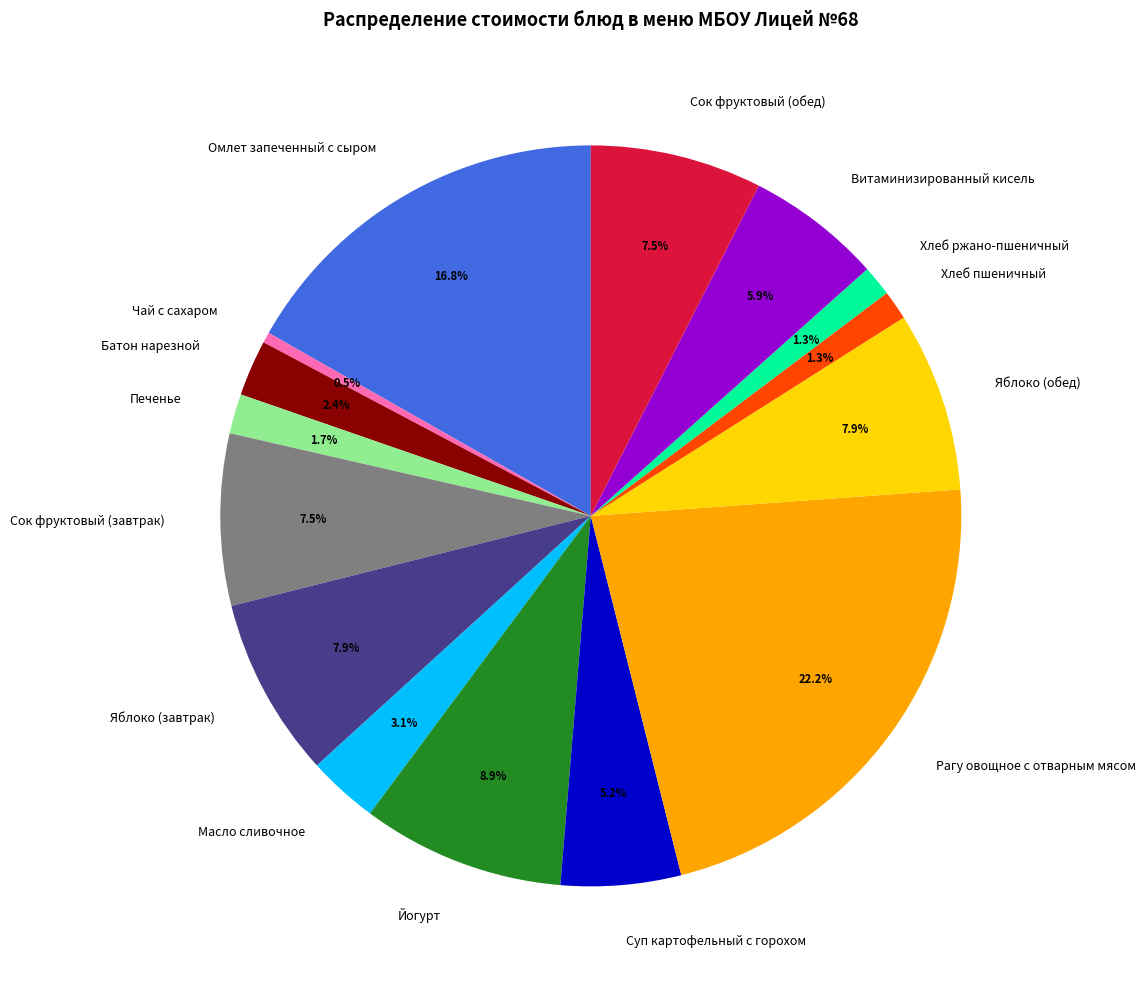

How many slices are in this pie chart?

15